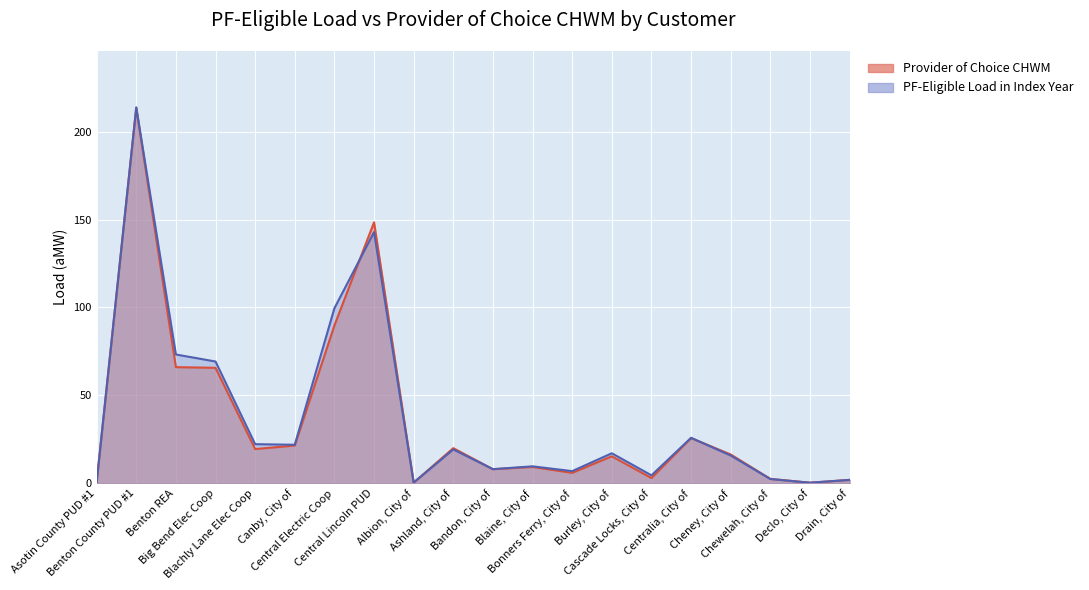

How many times do Provider of Choice CHWM and PF-Eligible Load in Index Year cross each other?

8